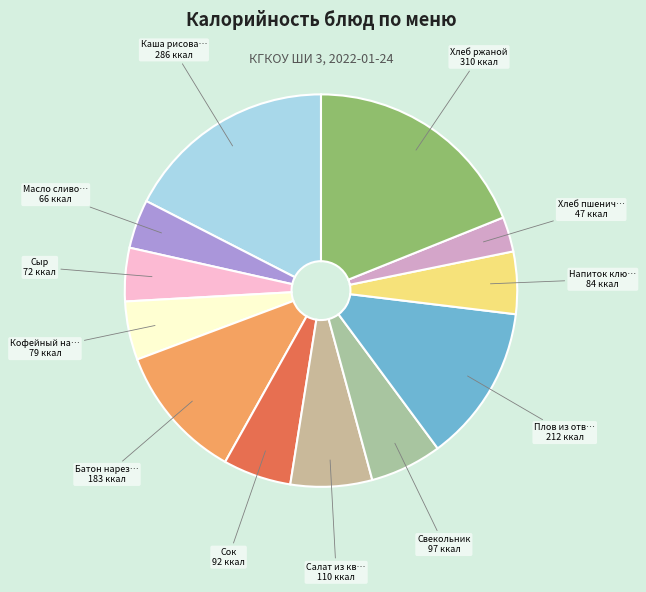

How many segments does this pie chart have?

12